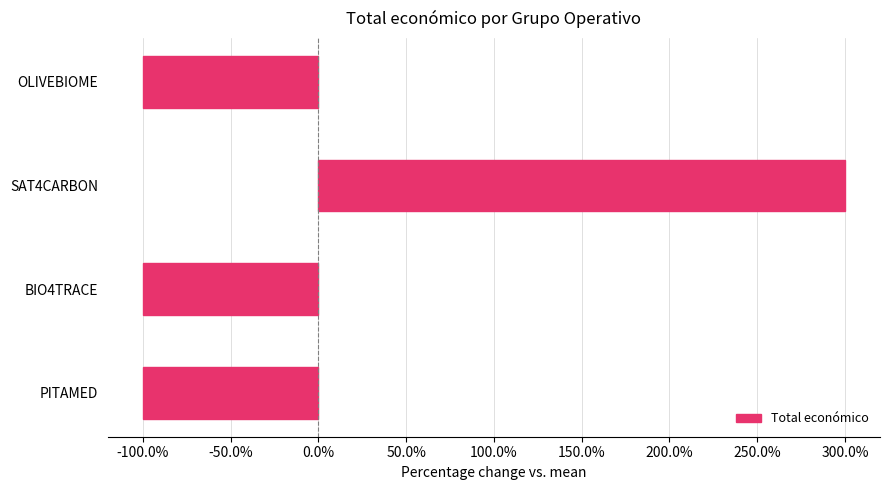

What is the greatest value displayed?

300.0